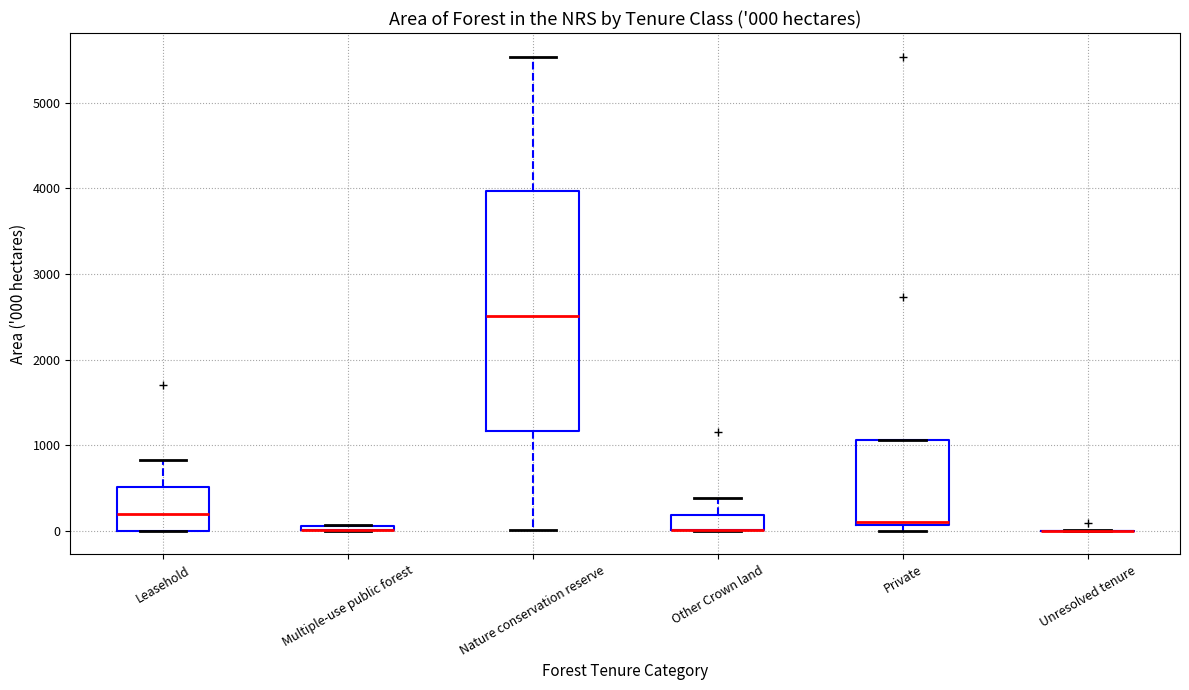

Which box is the tallest, from its lower edge to its upper edge?

Nature conservation reserve